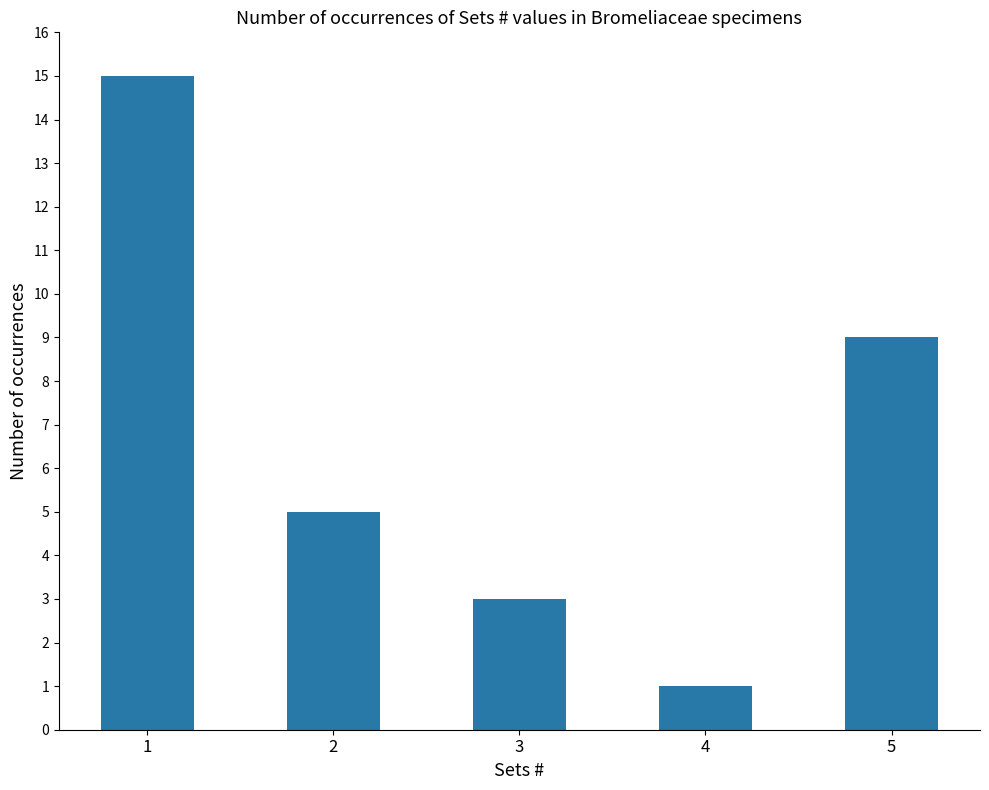

Are the bars grouped side by side (vs. stacked)?

No